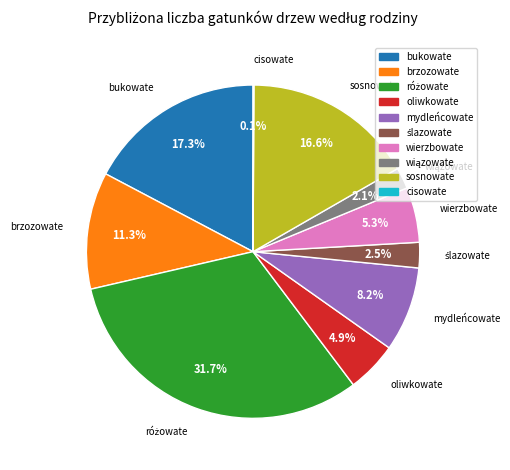

Which has a higher value, brzozowate or bukowate?

bukowate